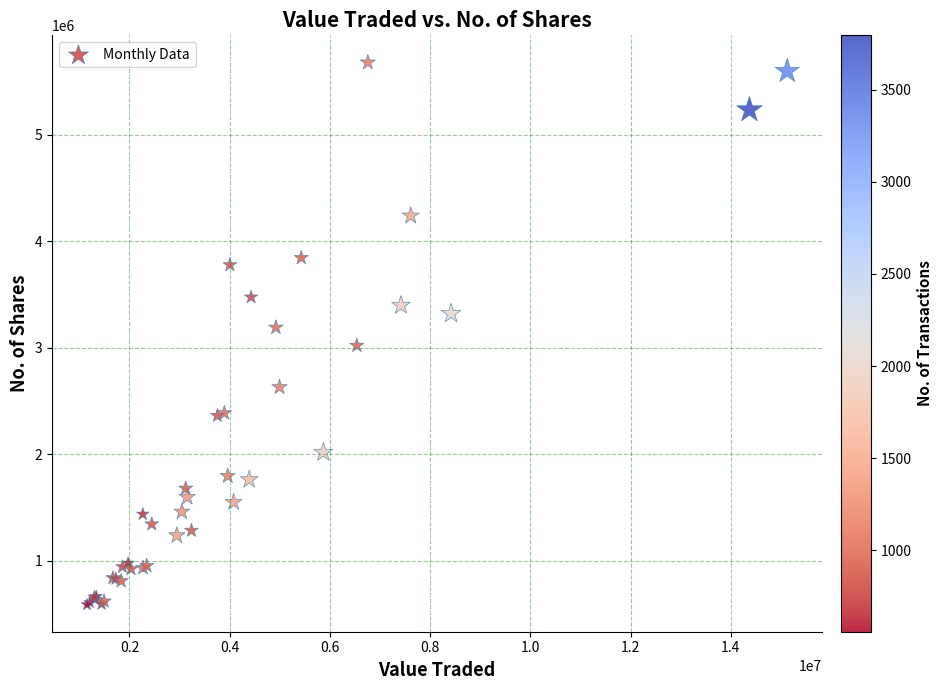

What Y value in the scatter plot is closest to 3134173?

3190900